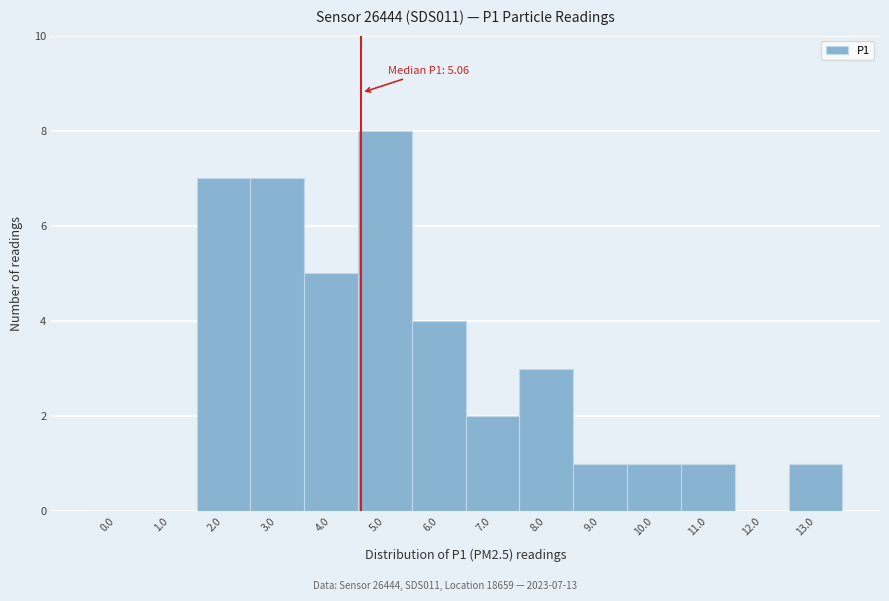

Reading left to right, what are all the values shown in this chart?

0.0=0	1.0=0	2.0=7	3.0=7	4.0=5	5.0=8	6.0=4	7.0=2	8.0=3	9.0=1	10.0=1	11.0=1	12.0=0	13.0=1